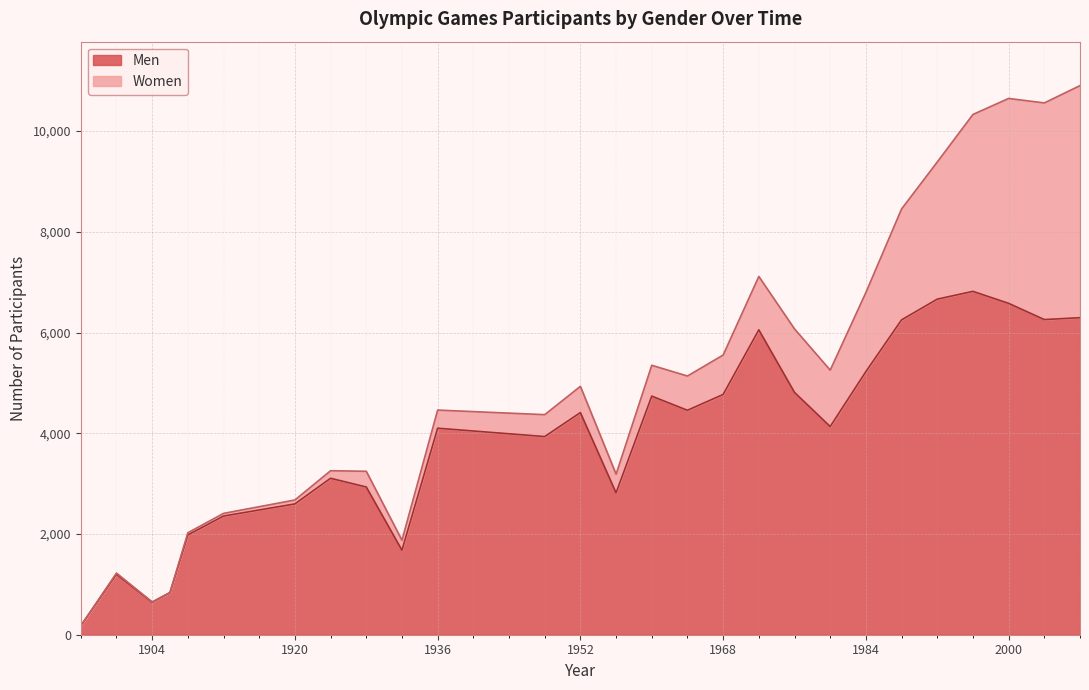

Reading right to left, transcribe all the data shown in this chart.

2008=6294	2004=6257	2000=6579	1996=6817	1992=6662	1988=6251	1984=5224	1980=4133	1976=4811	1972=6053	1968=4770	1964=4456	1960=4737	1956=2817	1952=4410	1948=3934	1936=4100	1932=1678	1928=2933	1924=3106	1920=2597	1912=2356	1908=1980	1906=834	1904=644	1900=1201	1896=176